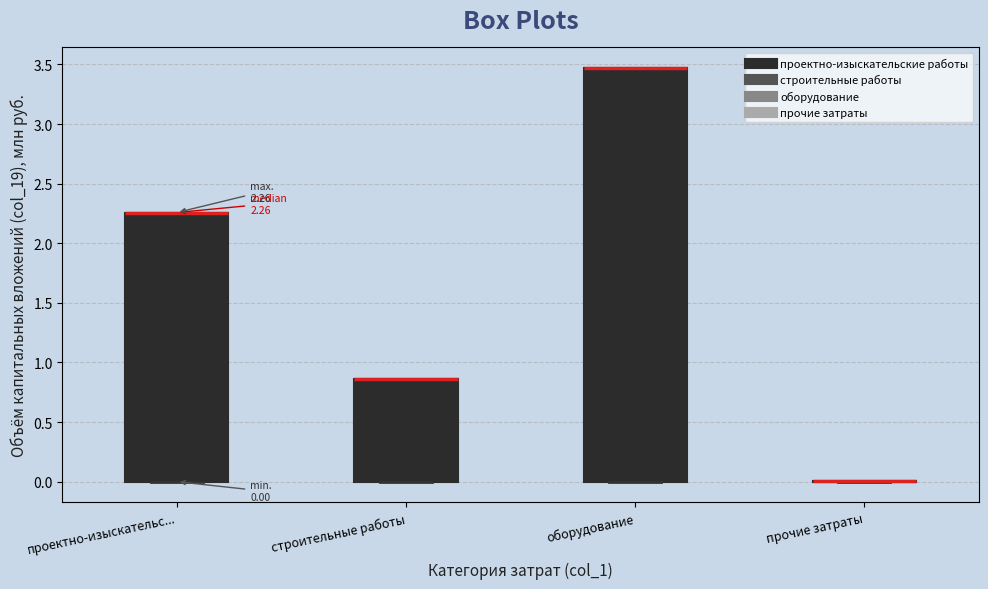

Comparing the boxes themselves (not the whiskers), which one is the tallest?

оборудование